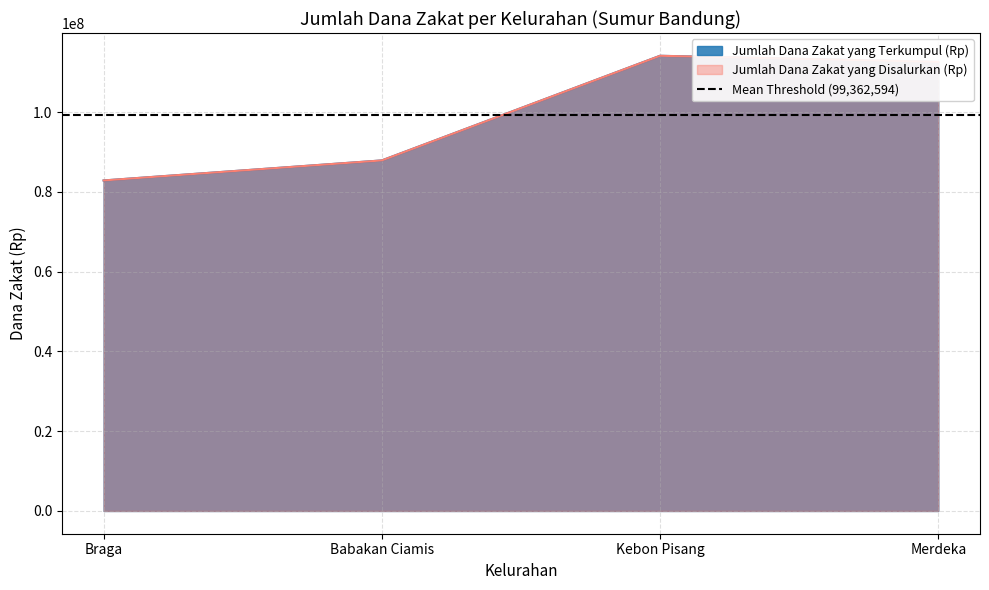

At which category is the sum across all series the highest?

Kebon Pisang